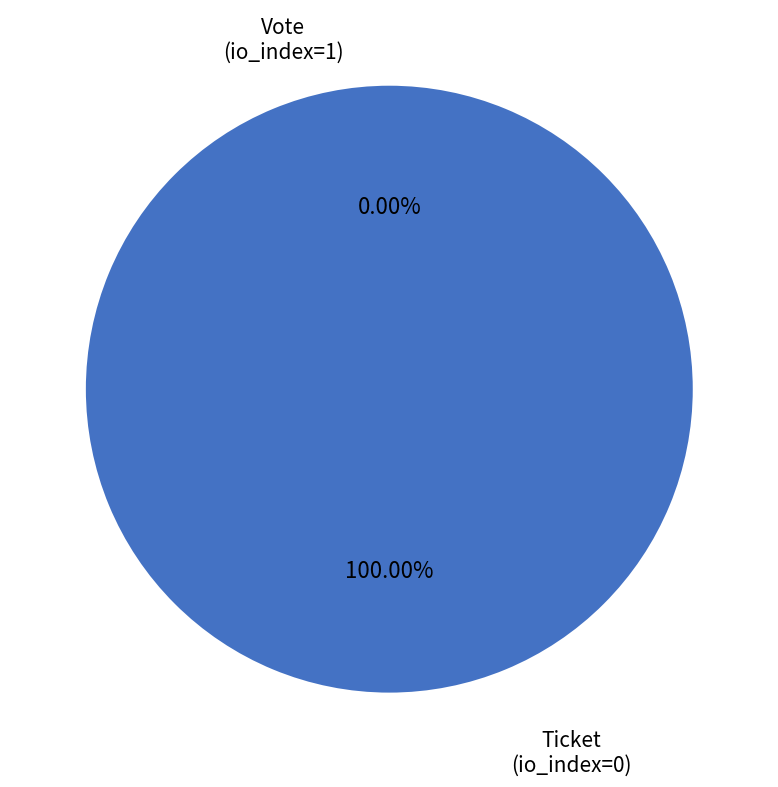

What is the smallest slice in the pie chart?

Ticket (io_index=0)